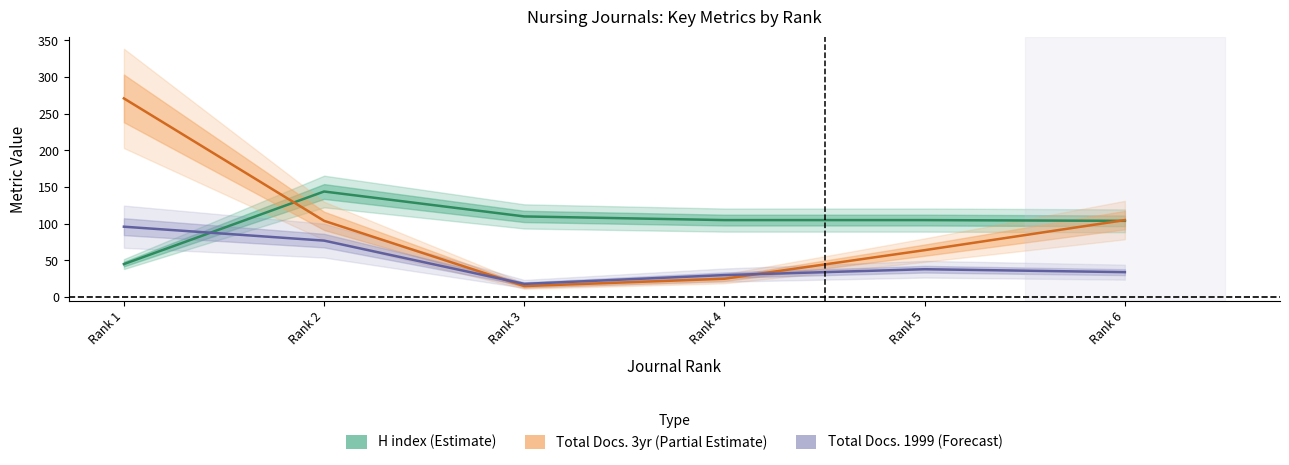

The Total Docs. (3years) series shows 33 at Rank 4. True or false?

False